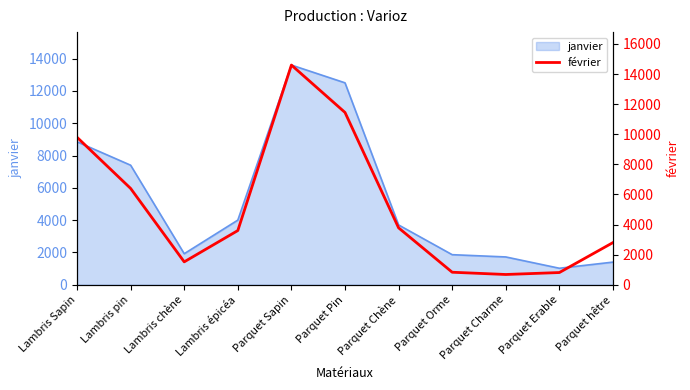

How many values exceed 3600?

5